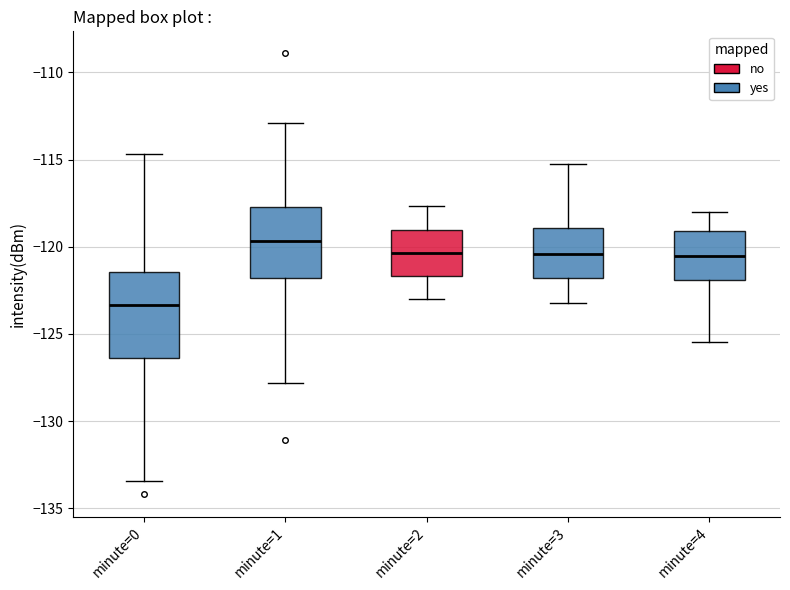

Where is the upper edge of the box for minute=0 on the y-axis? The values are not printed on the chart, so give them approximately, as read against the axis.

-121.5